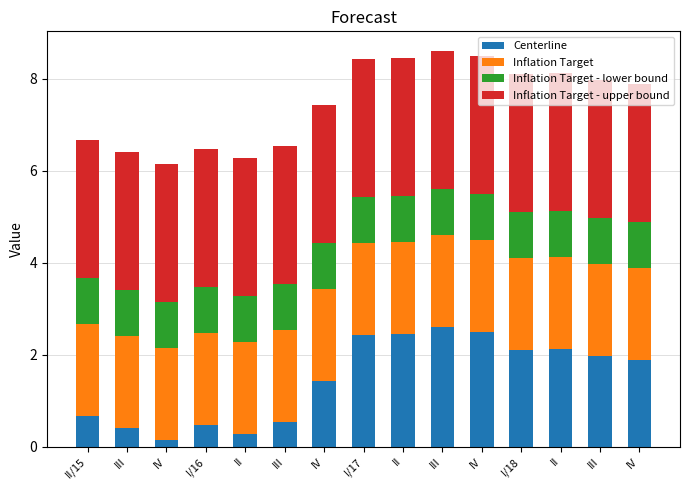

What are all the series names shown in the legend?

Centerline, Inflation Target, Inflation Target - lower bound, Inflation Target - upper bound